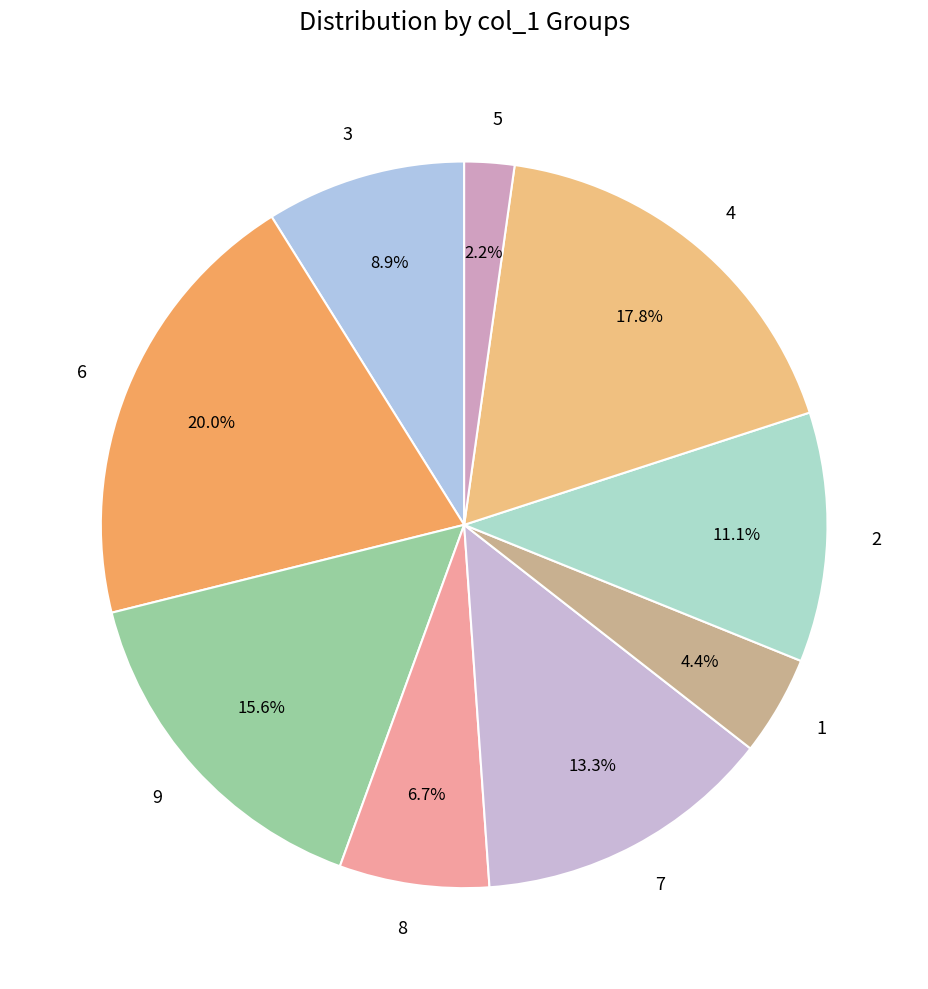

Is there any slice that represents more than half of the pie?

No